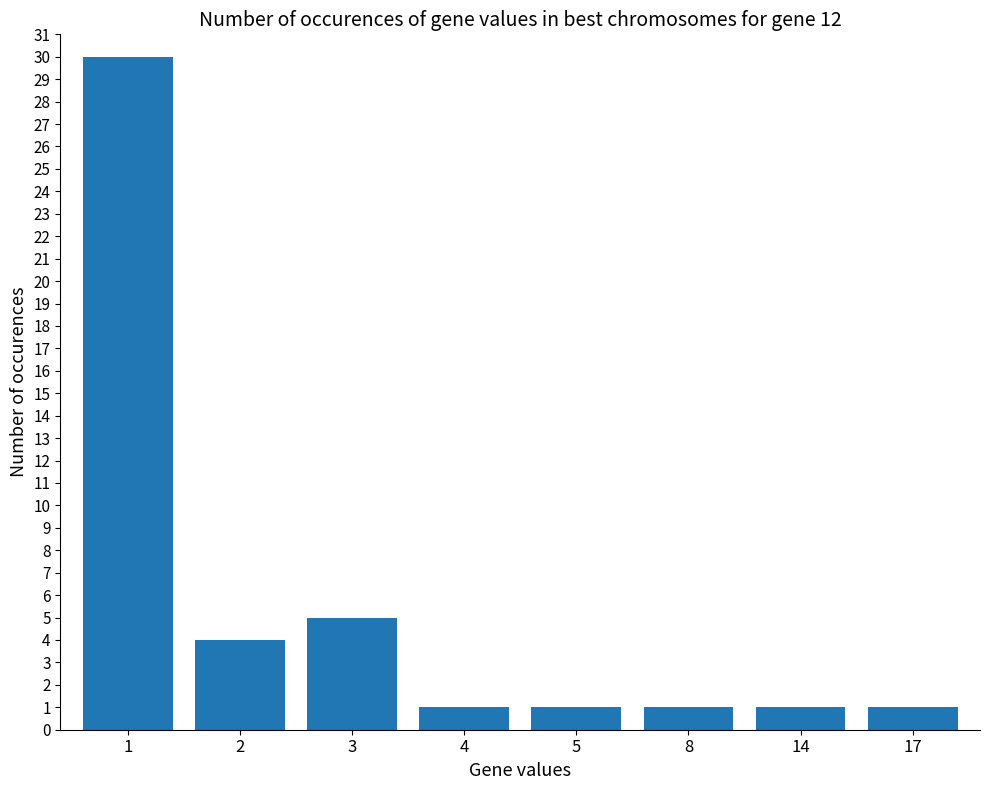

What is the sum of the values at 4 and 8?

2